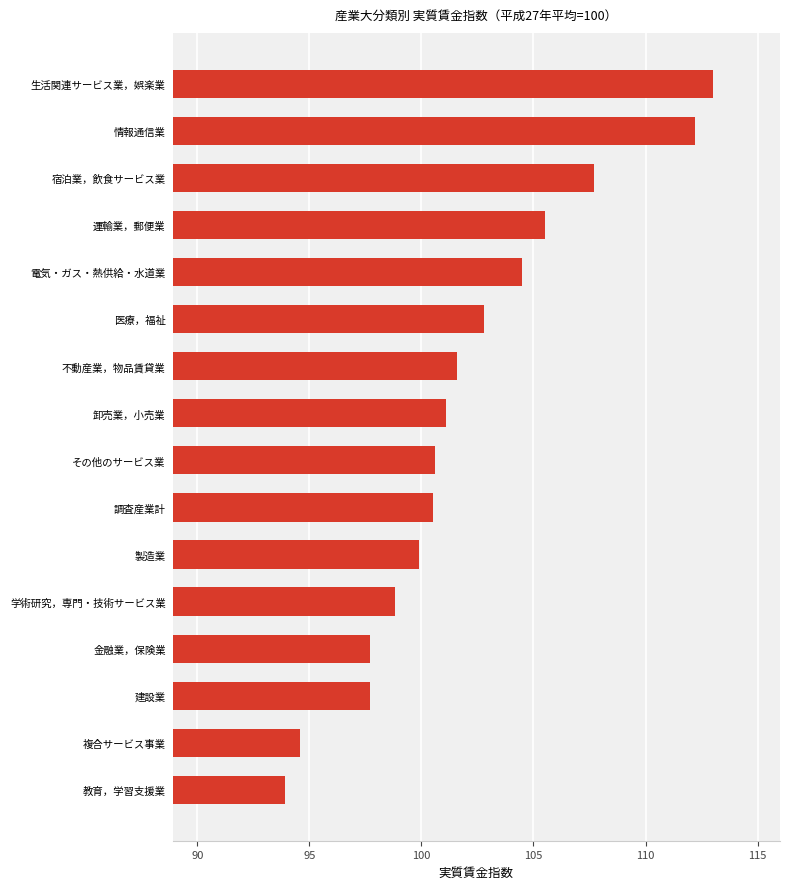

True or false: the data shows 113.0 at 生活関連サービス業，娯楽業.

True